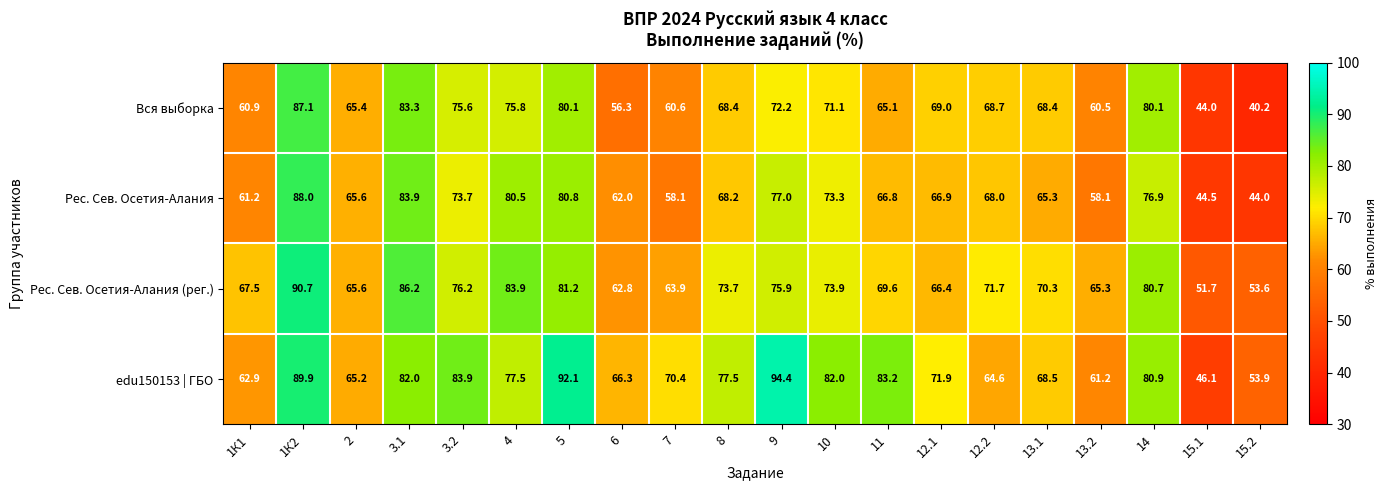

What is the difference between the highest and lowest values at 8?

9.3